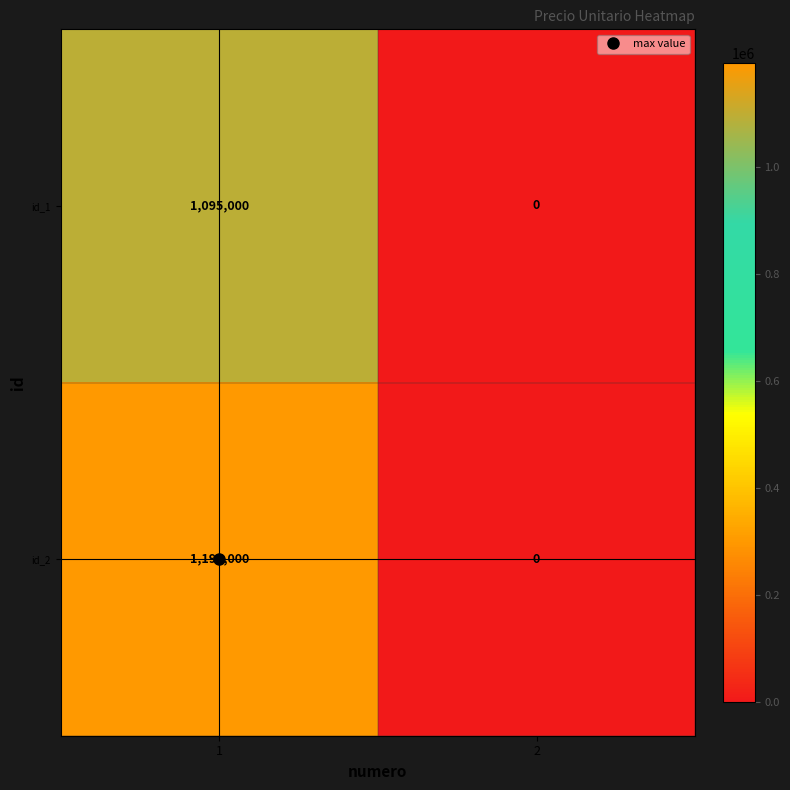

What is the average value of the id_1 series?

547500